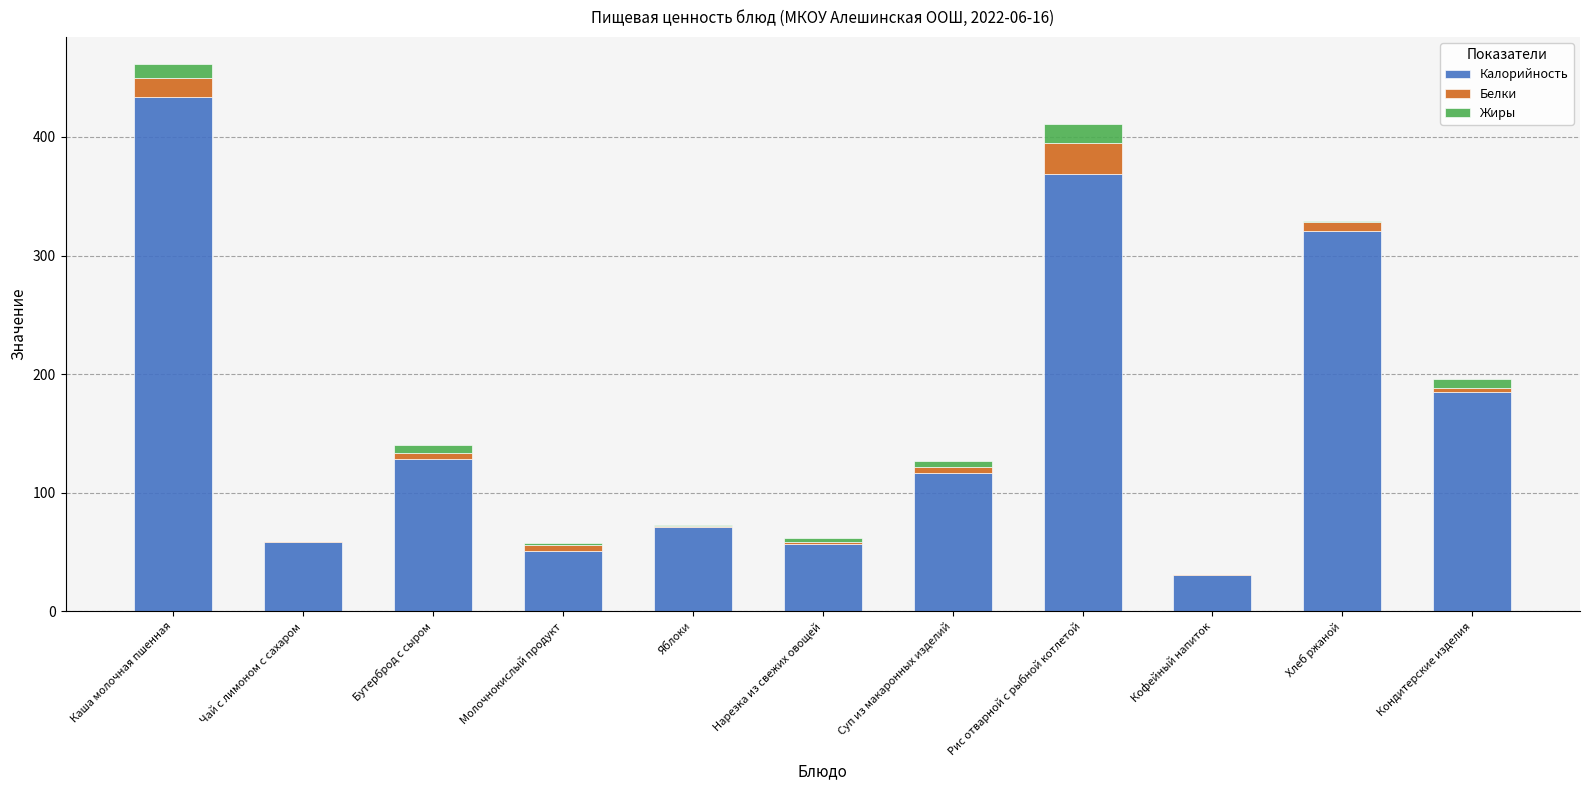

What is the maximum value for Калорийность?

434.1